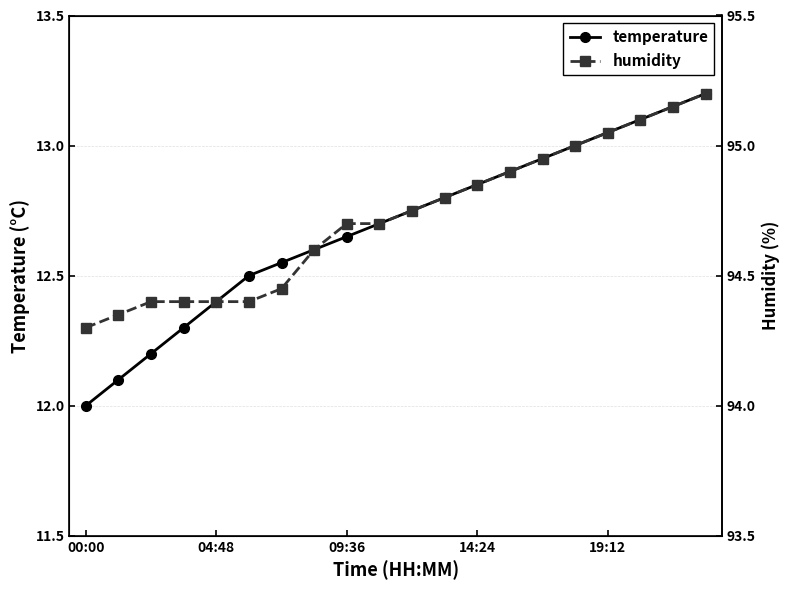

Reading left to right, list all the values displayed in this chart.

temperature: 12.0	12.1	12.2	12.3	12.4	12.5	12.6	12.6	12.7	12.7	12.8	12.8	12.8	12.9	12.9	13.0	13.1	13.1	13.2	13.2
humidity: 12.3	12.3	12.4	12.4	12.4	12.4	12.5	12.6	12.7	12.7	12.8	12.8	12.8	12.9	13.0	13.0	13.0	13.1	13.2	13.2